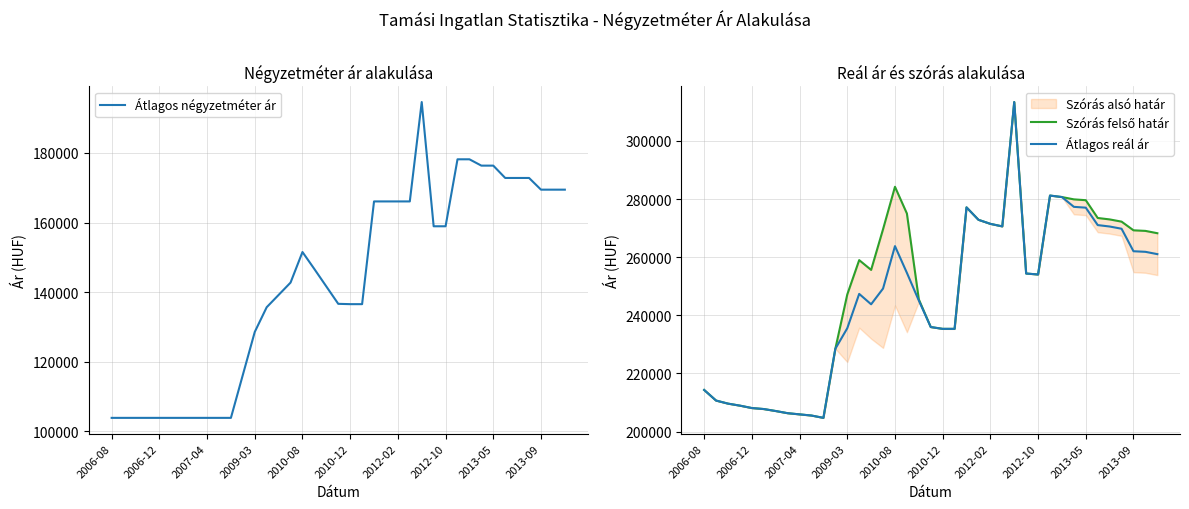

What is the highest value of the Átlagos reál ár series?

313346